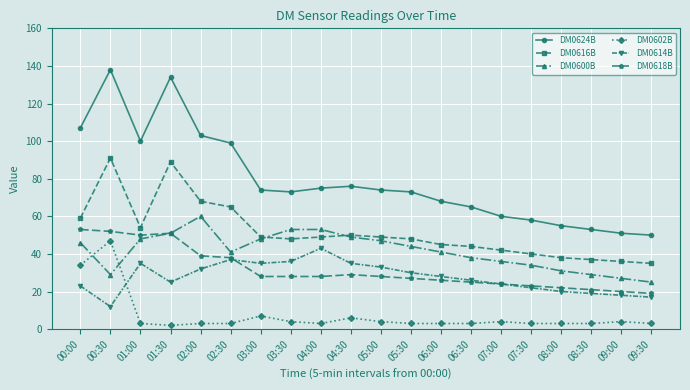

What is the label of the 15th point from the right?

02:30